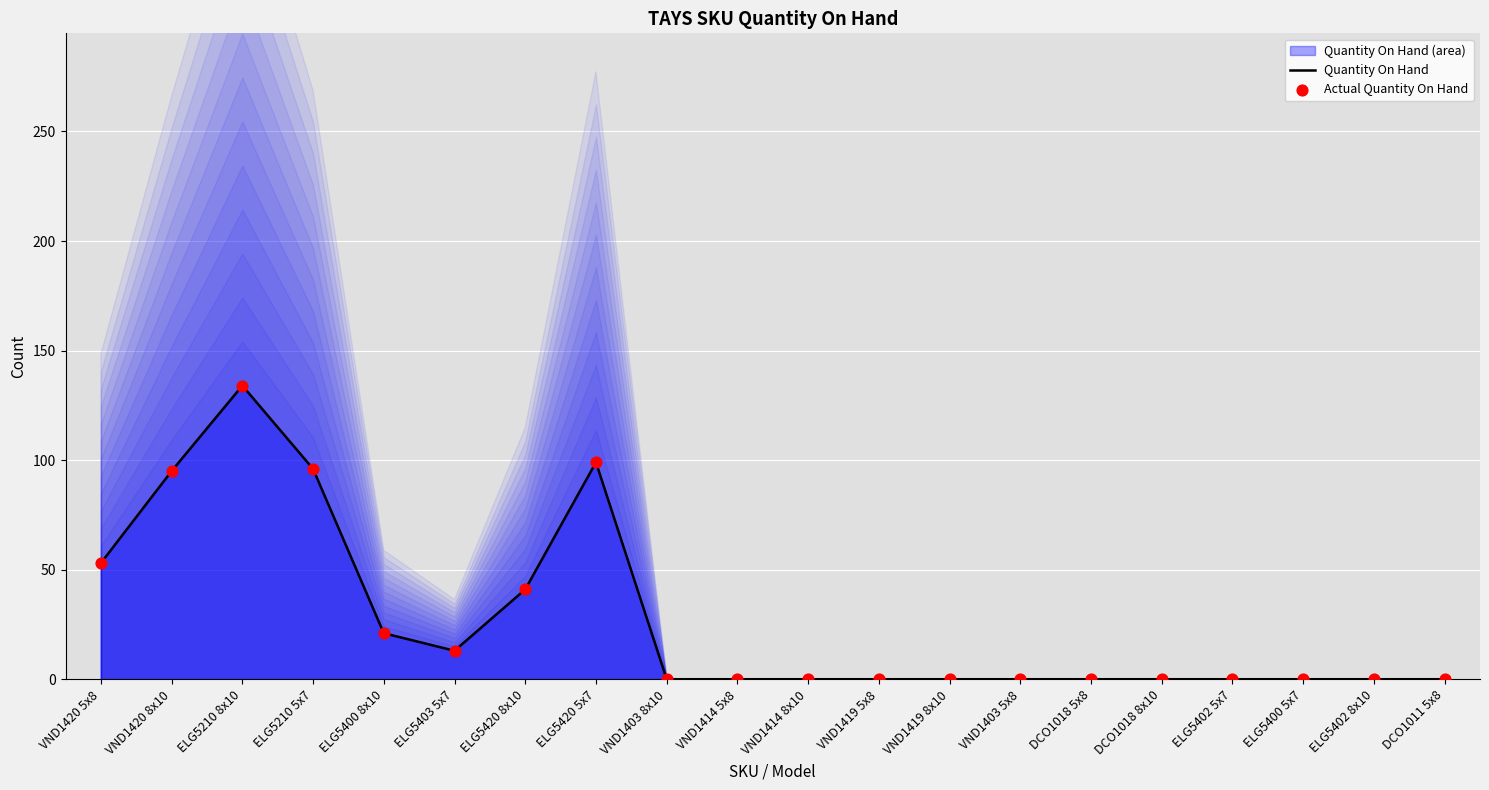

Which series contains the lowest Y value?

Quantity On Hand